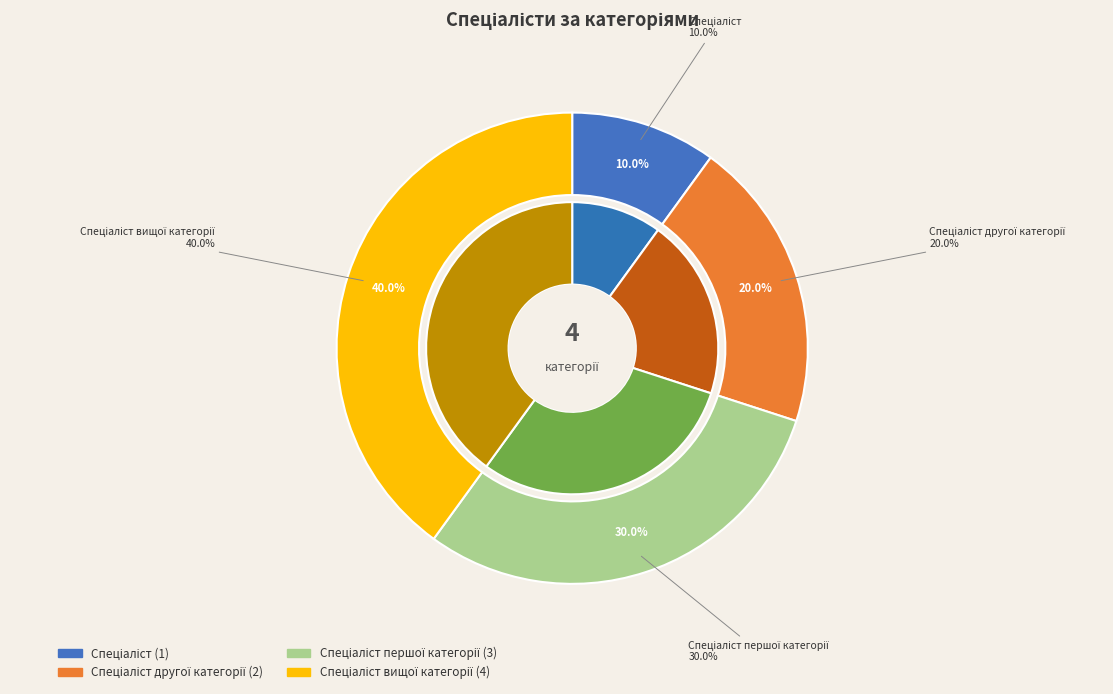

Rank the categories by value from highest to lowest.

Спеціаліст вищої категорії, Спеціаліст першої категорії, Спеціаліст другої категорії, Спеціаліст